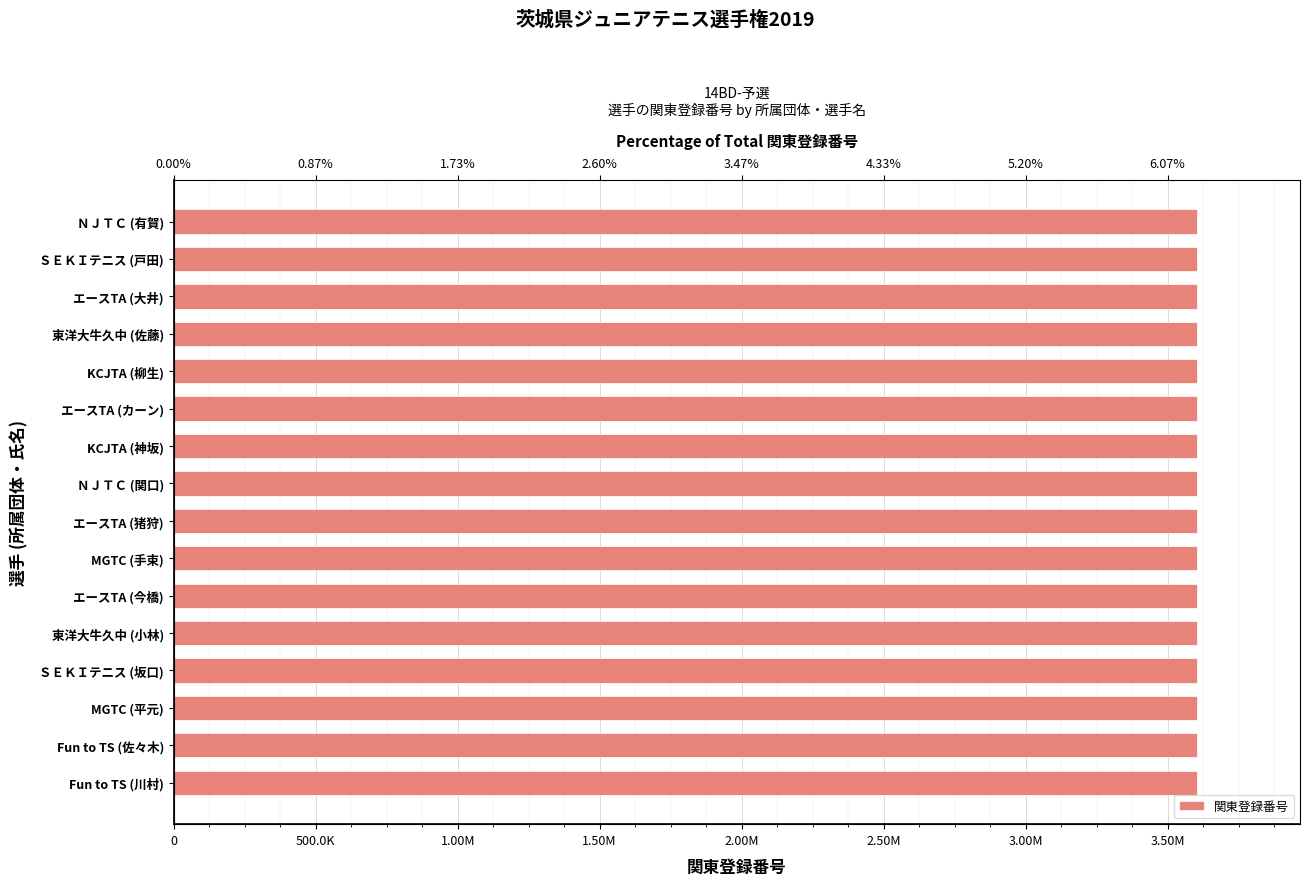

What is the difference between the maximum and minimum values?

464